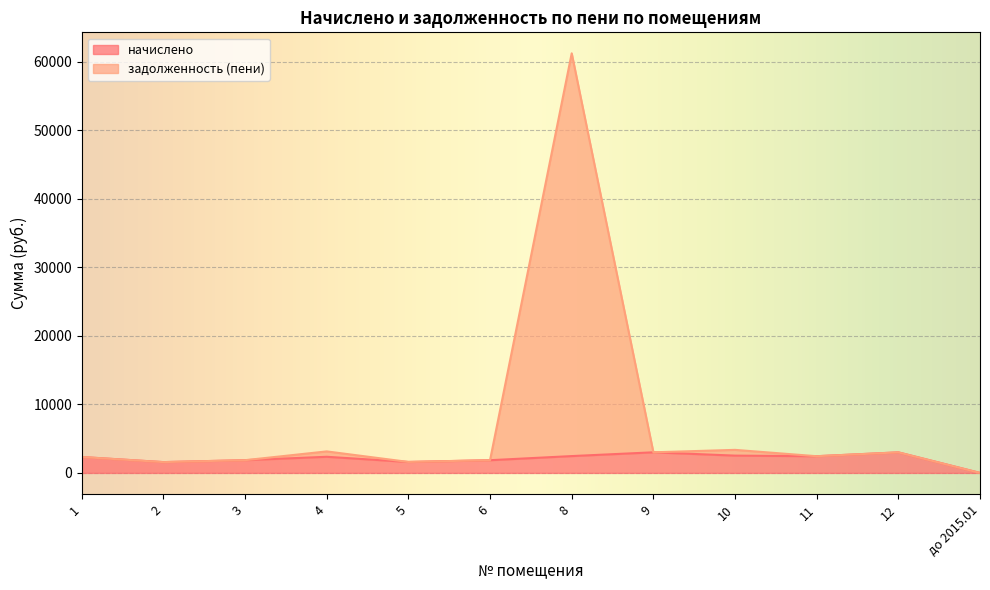

What is the difference between the maximum and minimum values in the задолженность (пени) series?

61223.8